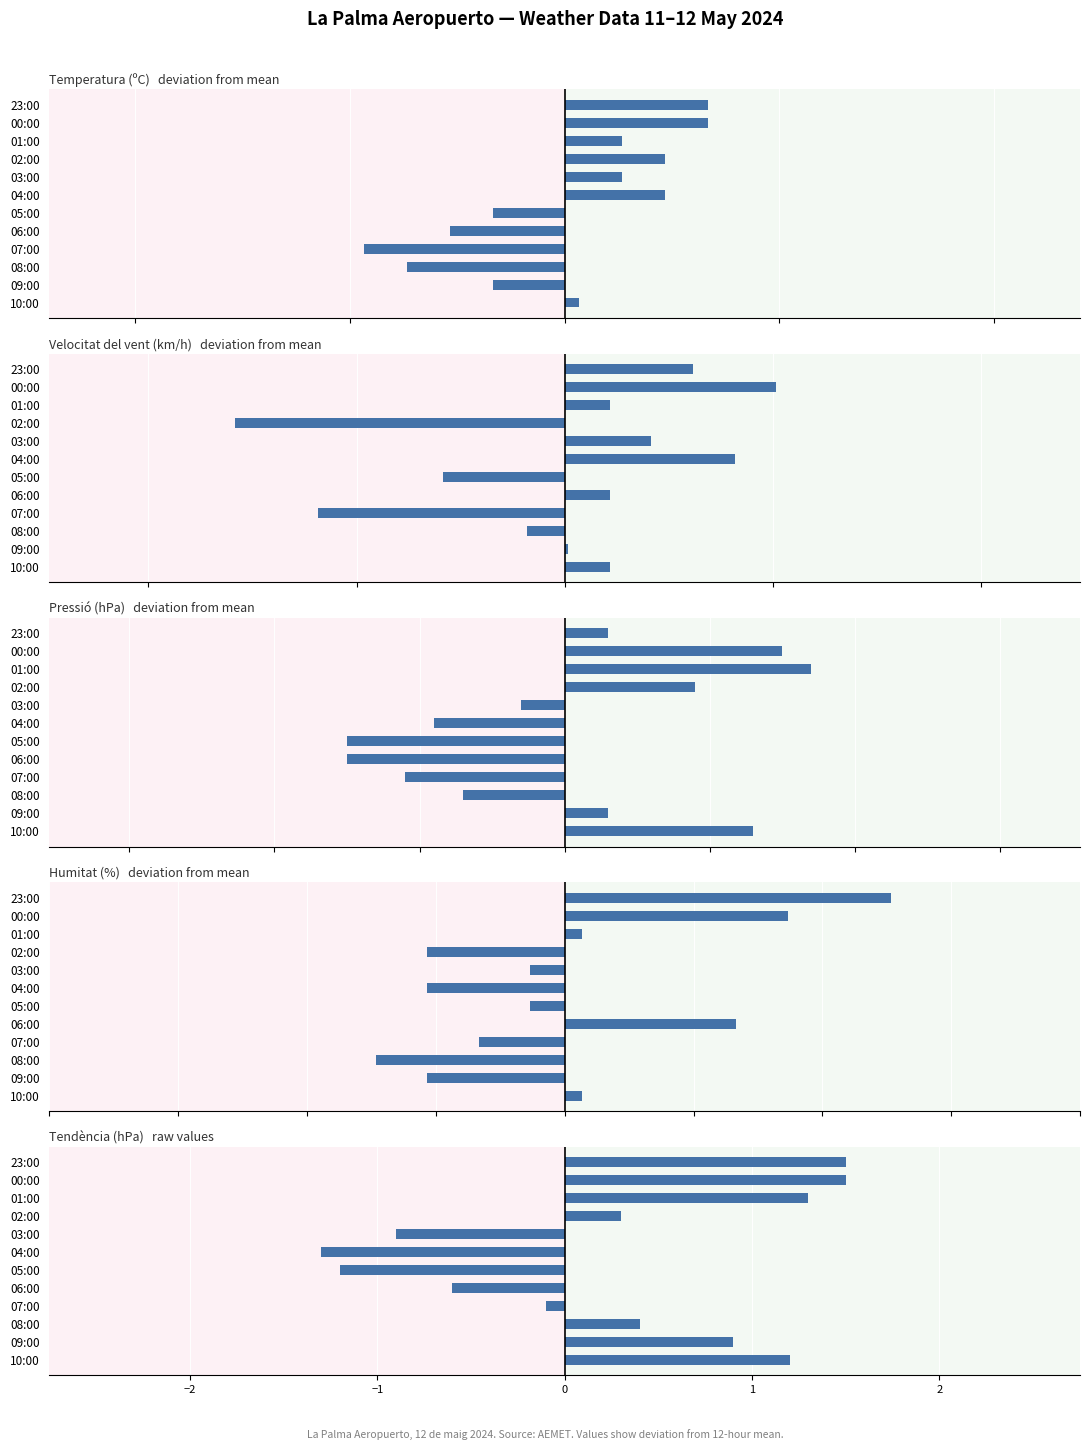

Which series has the largest total across all categories?

Tendència (hPa)